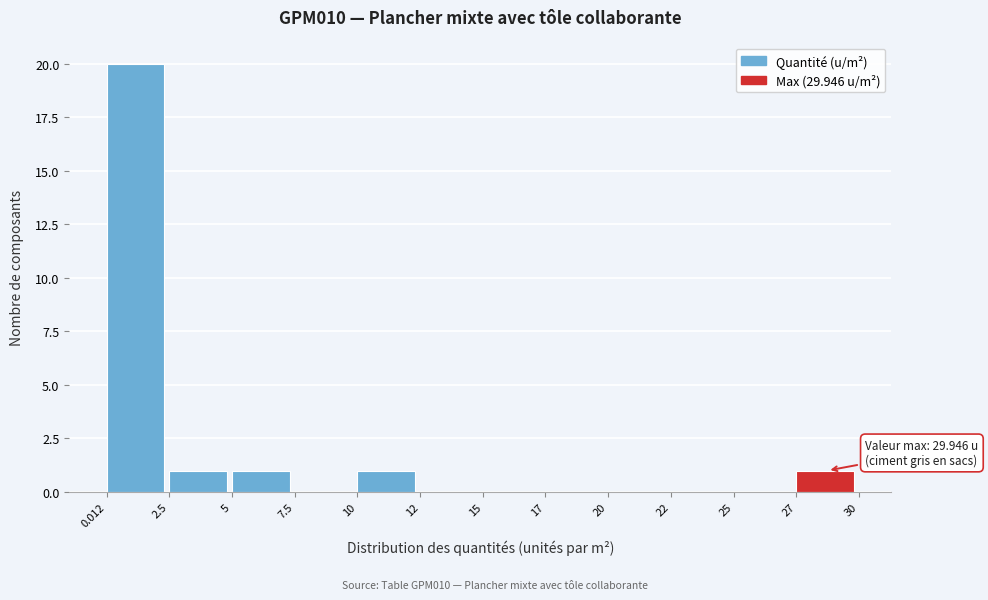

Reading left to right, list all the values displayed in this chart.

0.012=20	2.5=1	5=1	7.5=0	10=1	12=0	15=0	17=0	20=0	22=0	25=0	27=1